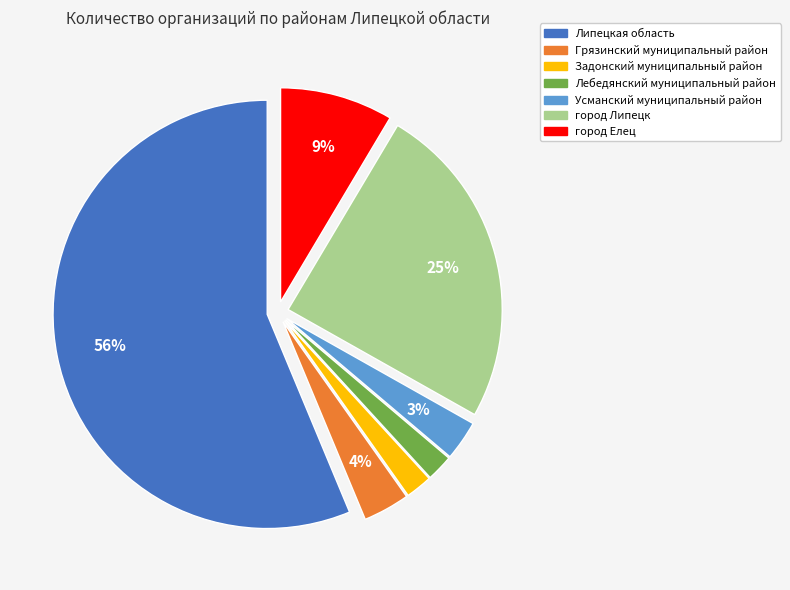

Count the number of slices in the pie.

7